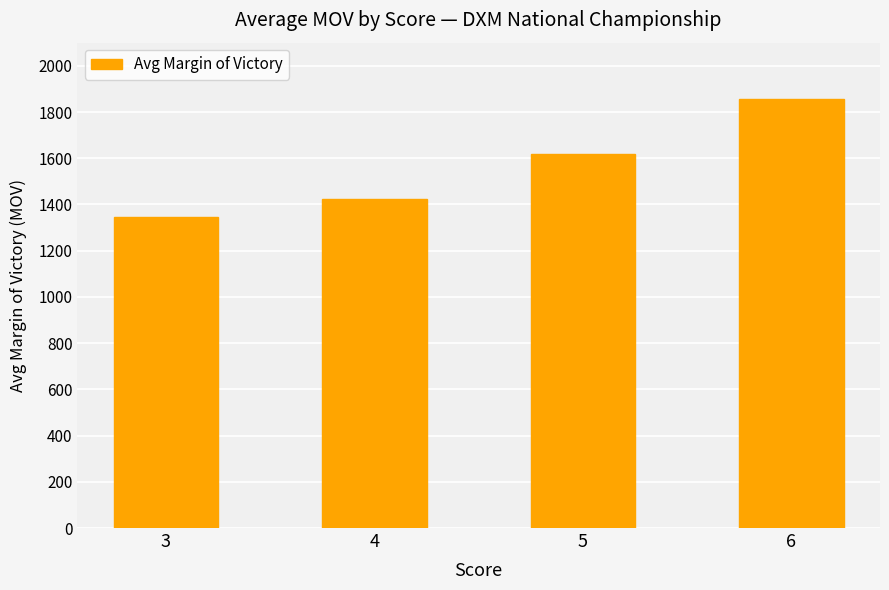

What is the value of the 2nd bar from the left?

1424